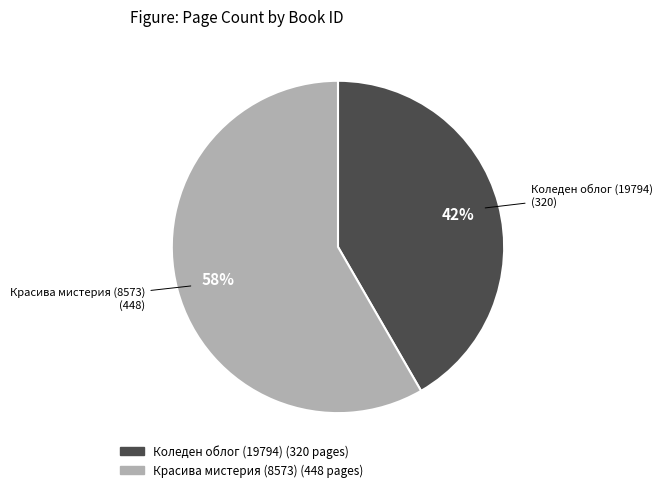

Does any single category account for the majority?

Yes